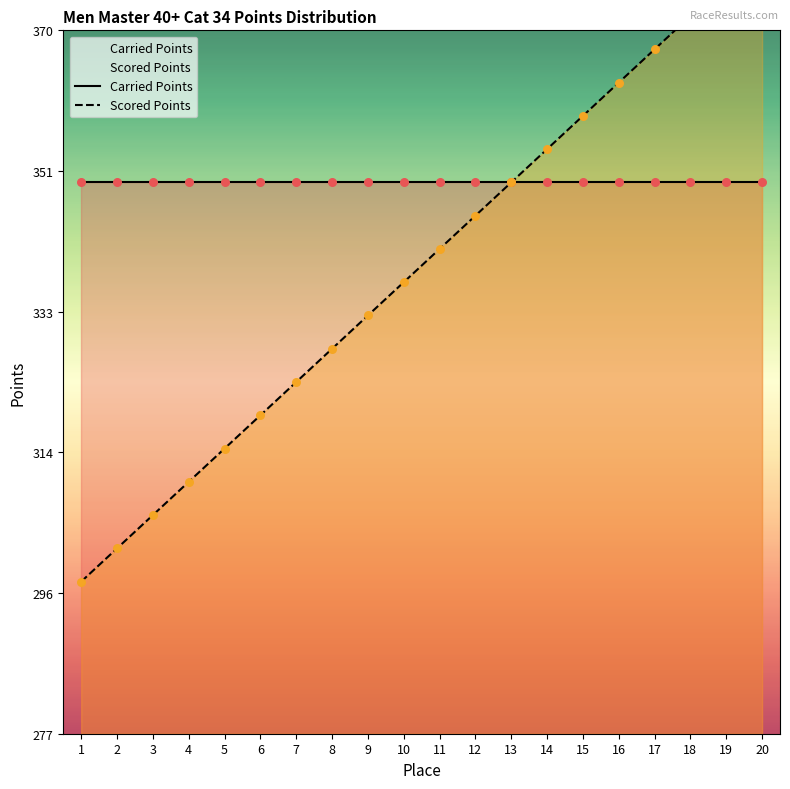

What is the total value across all series at 11?

691.2